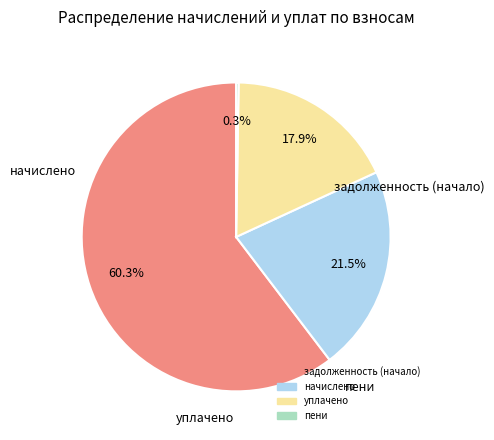

Is it true that задолженность (начало) is 74% of the pie?

False